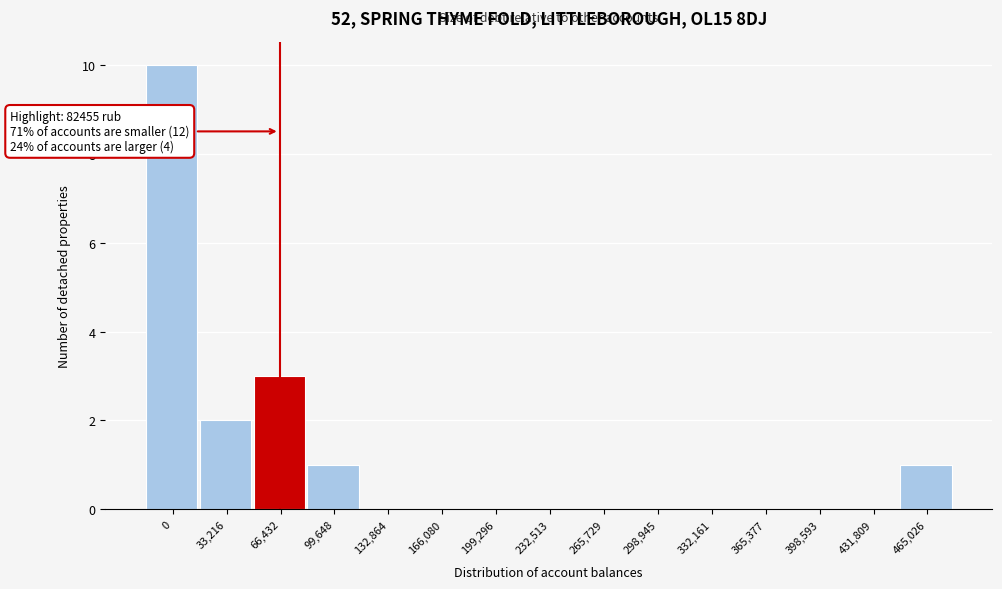

Reading left to right, transcribe all the data shown in this chart.

0=10	33,216=2	66,432=3	99,648=1	132,864=0	166,080=0	199,296=0	232,513=0	265,729=0	298,945=0	332,161=0	365,377=0	398,593=0	431,809=0	465,026=1